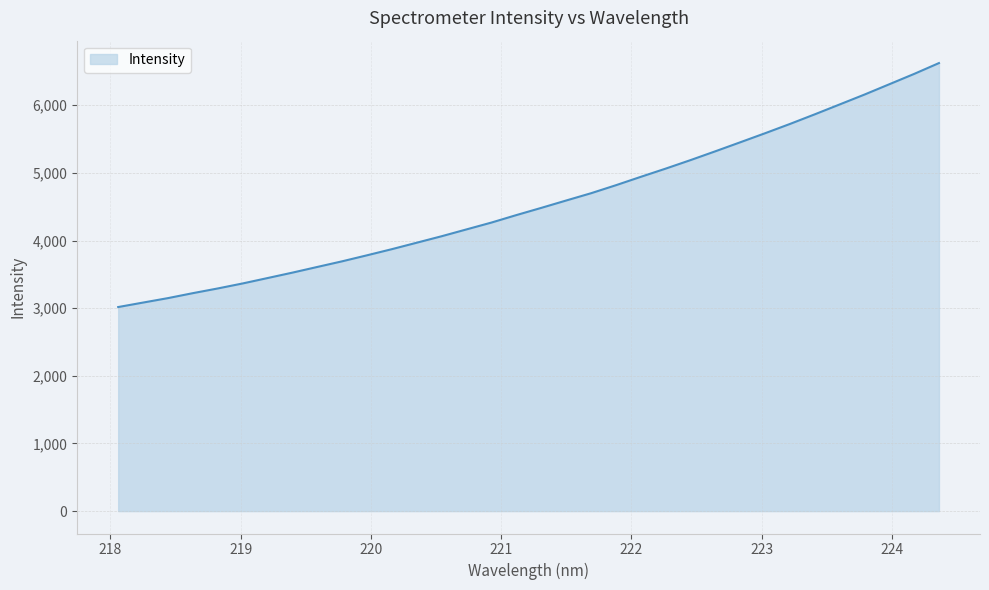

What is the smallest value displayed?

3016.9